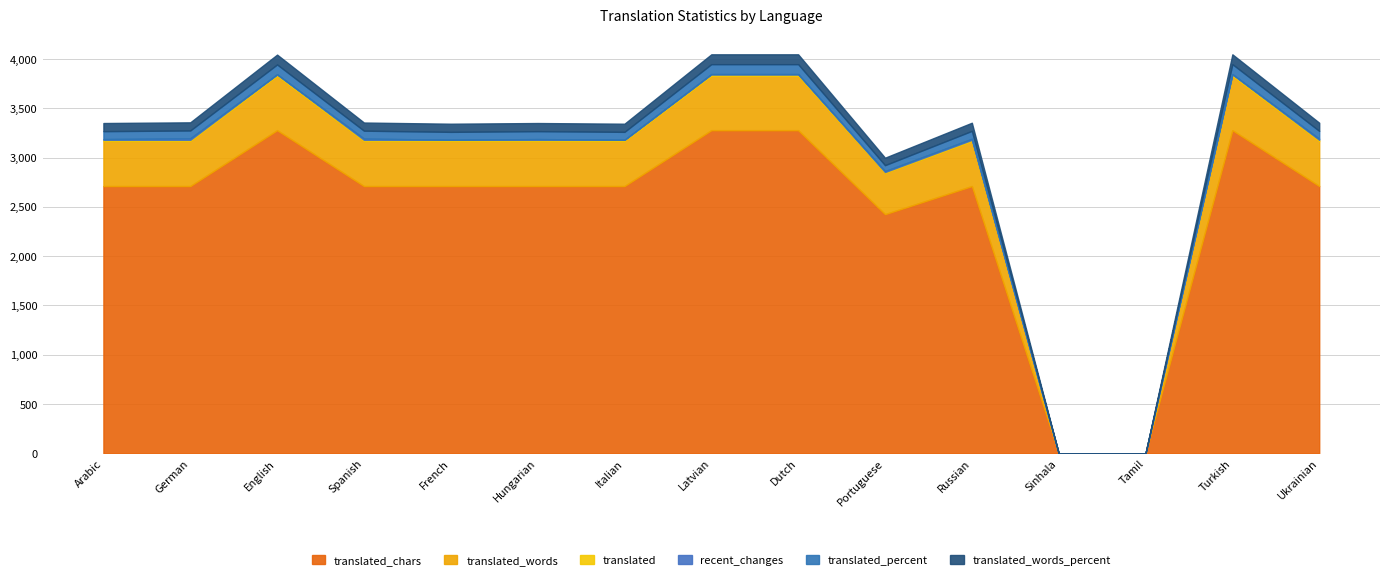

At how many categories does at least one series exceed 2406?

13